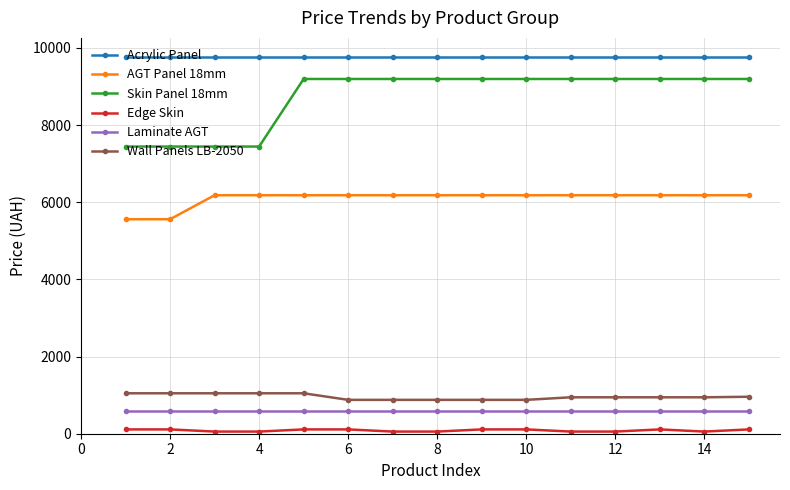

What is the value of the Laminate AGT point at the 4th from the left?

578.1